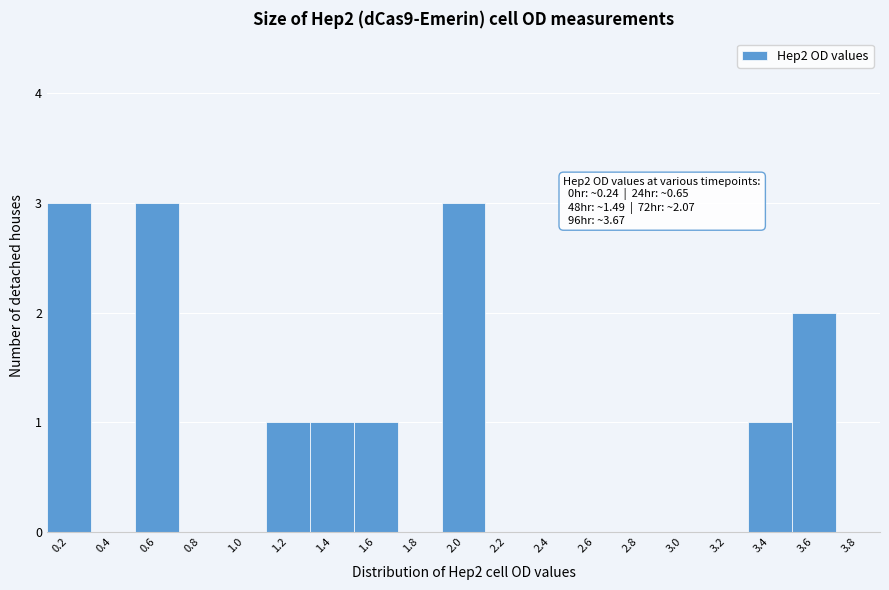

Reading left to right, extract all data points from this chart.

0.2=3	0.4=0	0.6=3	0.8=0	1.0=0	1.2=1	1.4=1	1.6=1	1.8=0	2.0=3	2.2=0	2.4=0	2.6=0	2.8=0	3.0=0	3.2=0	3.4=1	3.6=2	3.8=0